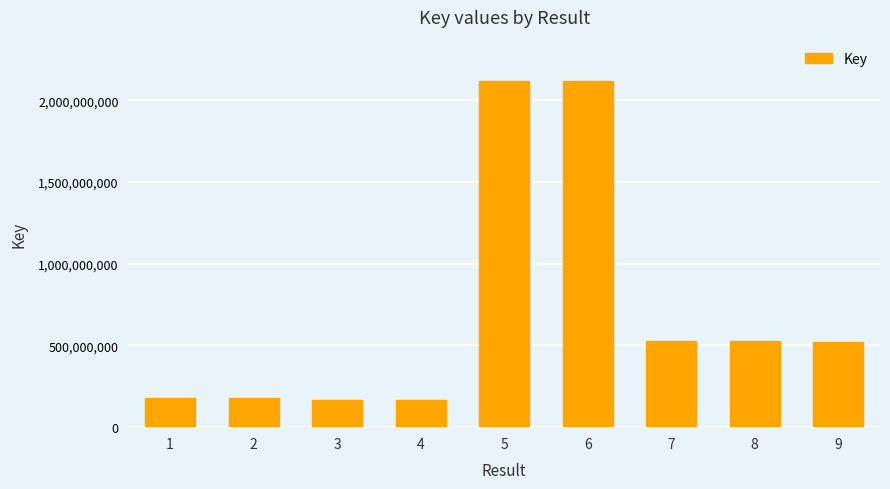

The value at 3 is 243529964. True or false?

False